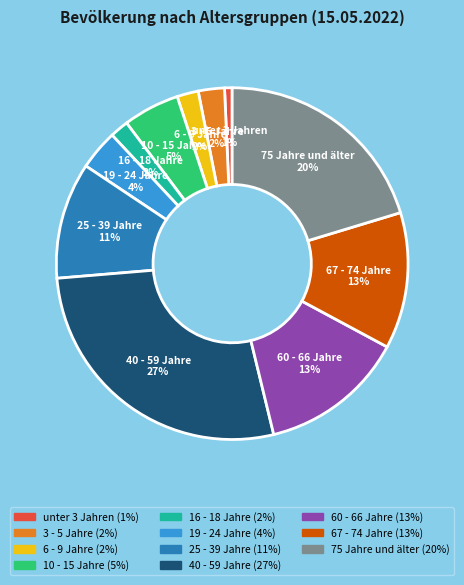

True or false: unter 3 Jahren accounts for 11% of the total.

False